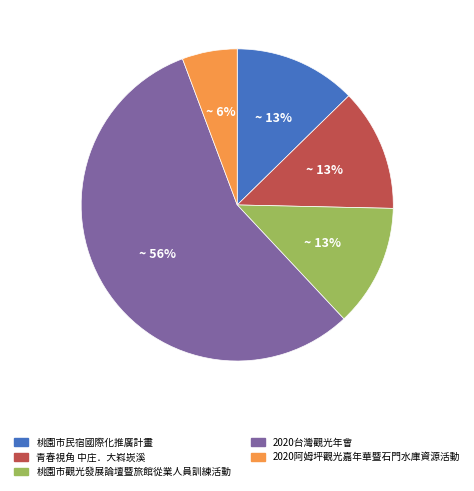

Which slice is the smallest?

2020阿姆坪觀光嘉年華暨石門水庫資源活動